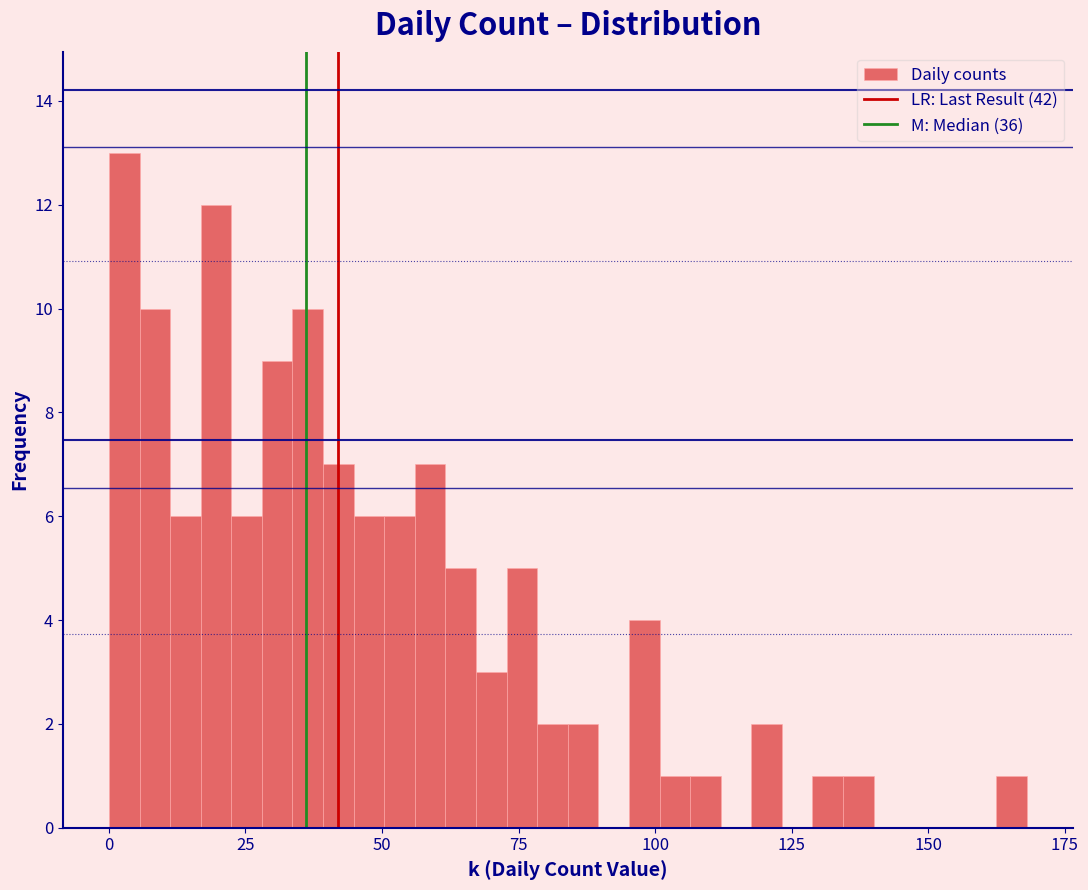

Read against the x-axis, roughly where is the centre of the tallest bar?

5